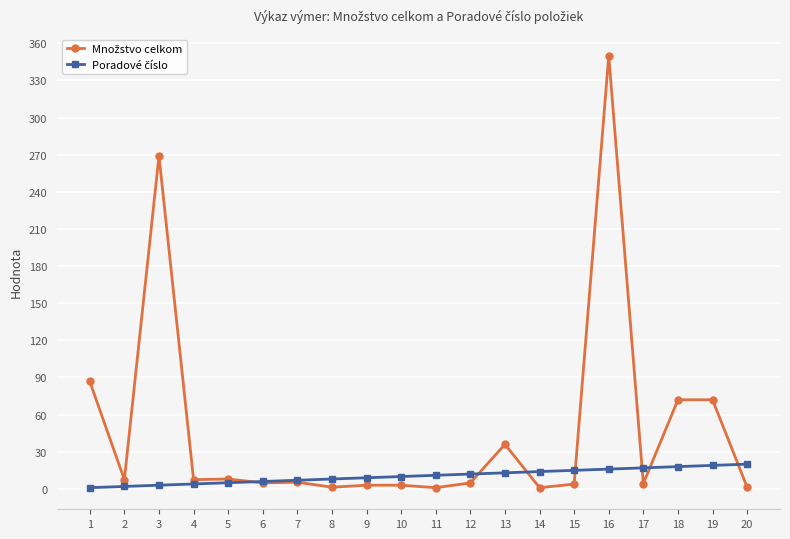

How many categories are shown in the chart?

20